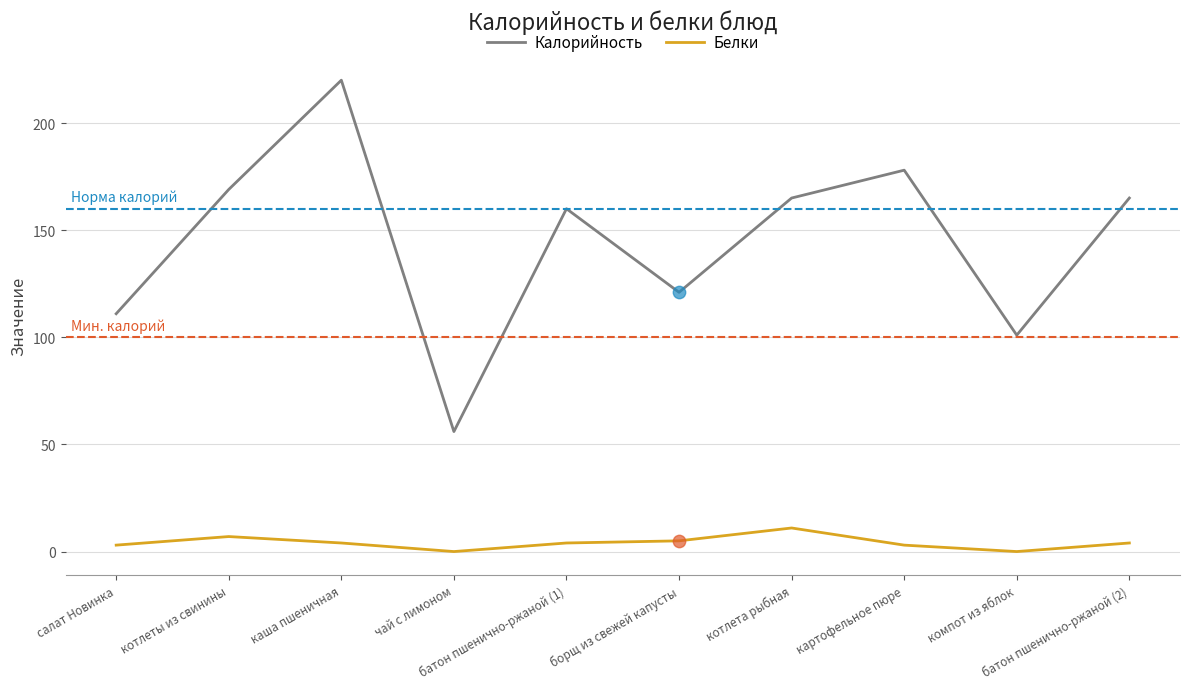

Which series has the largest total across all categories?

Калорийность